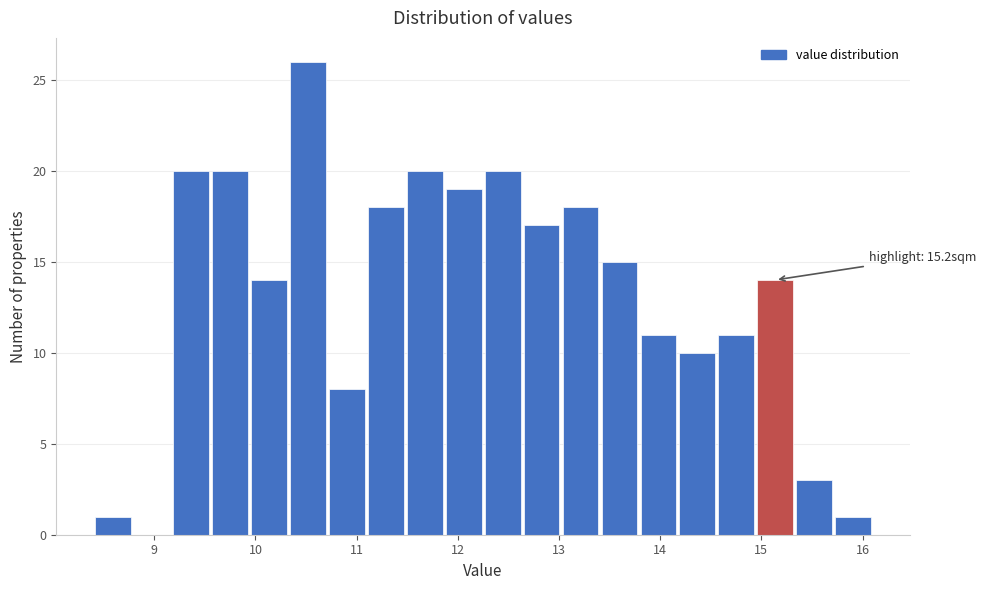

Read against the x-axis, roughly where is the centre of the tallest bar?

10.5